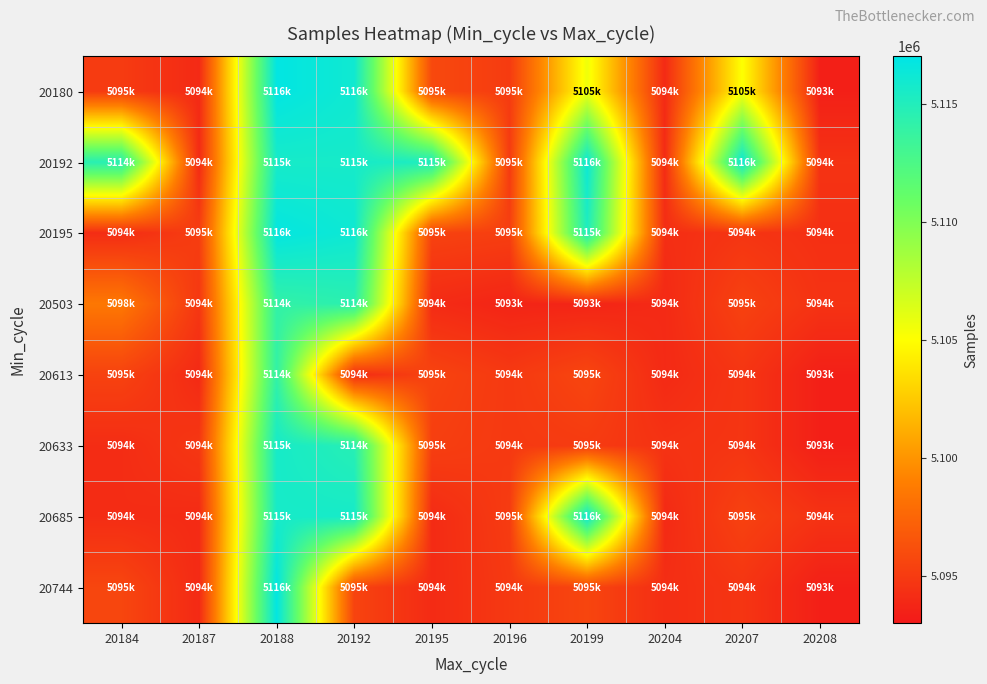

Reading left to right, extract all data points from this chart.

20180: 20184=5095004	20187=5094010	20188=5116840	20192=5116031	20195=5095802	20196=5095024	20199=5105607	20204=5094015	20207=5105119	20208=5093413
20192: 20184=5114603	20187=5094080	20188=5115625	20192=5115640	20195=5115156	20196=5095004	20199=5116207	20204=5094080	20207=5116268	20208=5094505
20195: 20184=5094165	20187=5095148	20188=5116745	20192=5116129	20195=5095411	20196=5095213	20199=5115113	20204=5094235	20207=5094654	20208=5094333
20503: 20184=5098565	20187=5094773	20188=5114040	20192=5114453	20195=5094082	20196=5093697	20199=5093736	20204=5094015	20207=5095379	20208=5094505
20613: 20184=5095411	20187=5094010	20188=5114040	20192=5094082	20195=5095495	20196=5094883	20199=5095607	20204=5094015	20207=5094654	20208=5093413
20633: 20184=5094165	20187=5094773	20188=5115625	20192=5114650	20195=5095213	20196=5094883	20199=5095004	20204=5094505	20207=5094654	20208=5093413
20685: 20184=5094165	20187=5094080	20188=5115625	20192=5115640	20195=5094082	20196=5095024	20199=5116207	20204=5094015	20207=5095379	20208=5094505
20744: 20184=5095640	20187=5094010	20188=5116840	20192=5095495	20195=5094082	20196=5094883	20199=5095607	20204=5094235	20207=5094654	20208=5093413